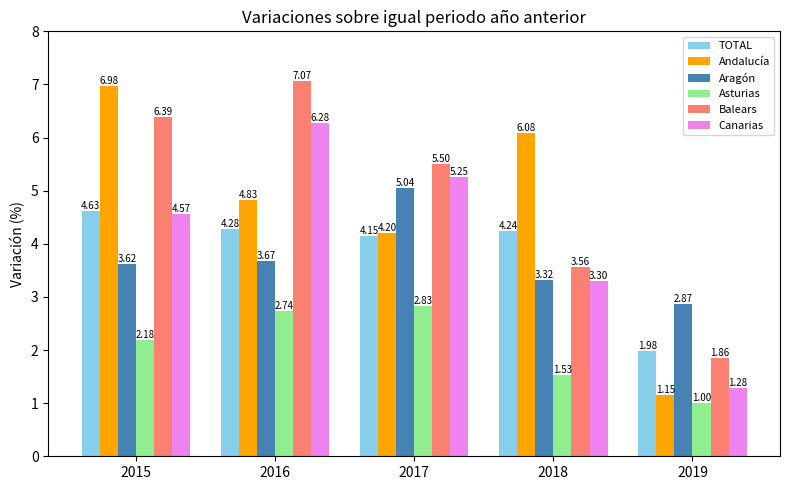

Where does the TOTAL series first go above 4?

2015